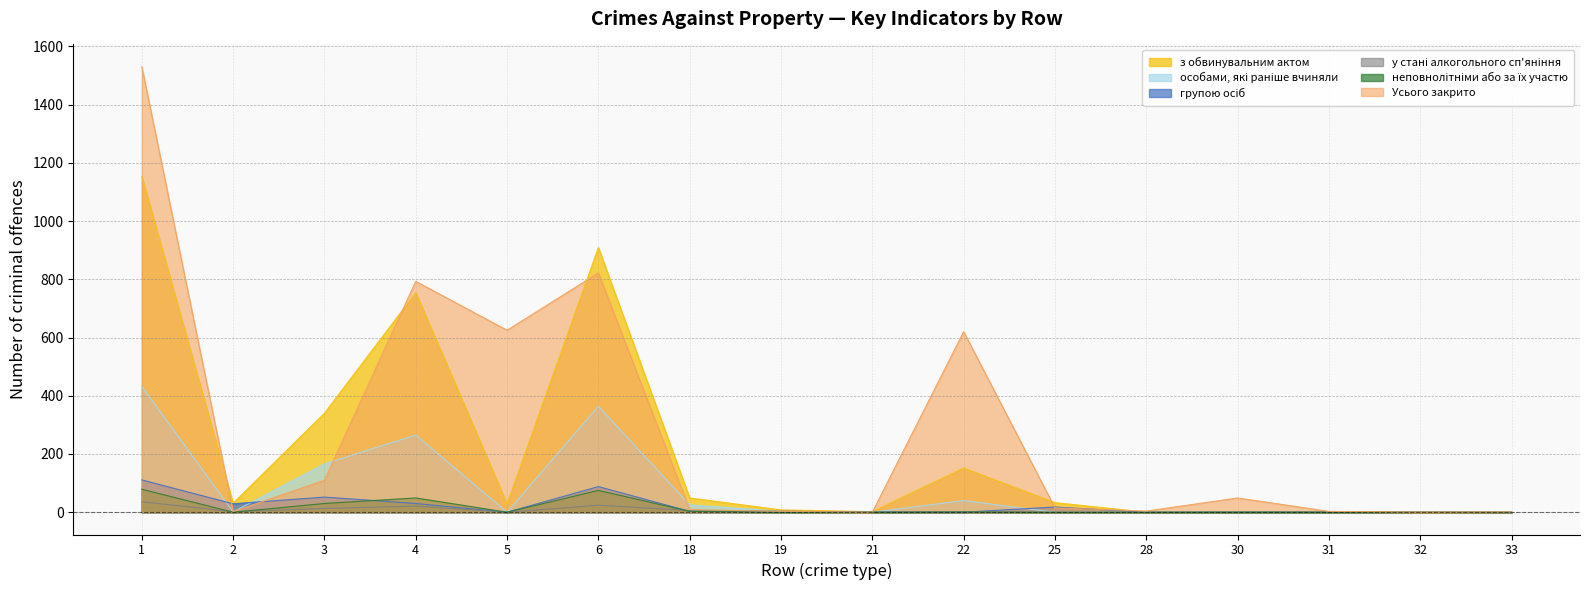

Is the value of Усього закрито at 30 greater than the value of у стані алкогольного сп'яніння at 32?

Yes